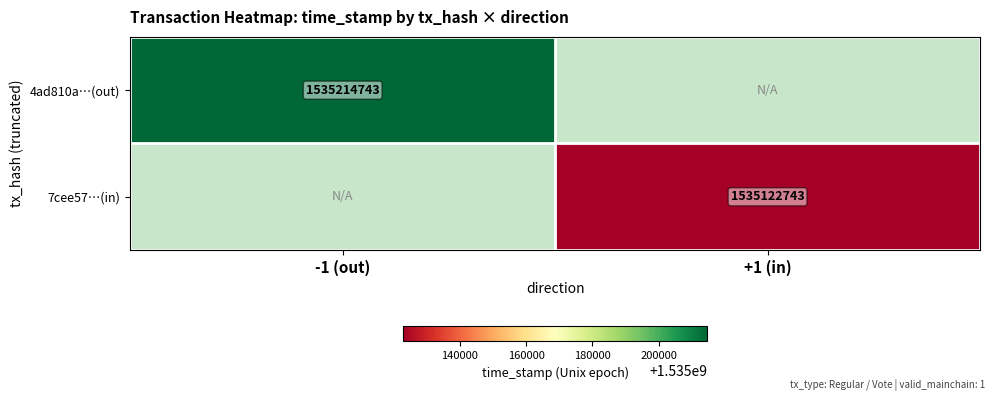

How many categories are shown in the chart?

2